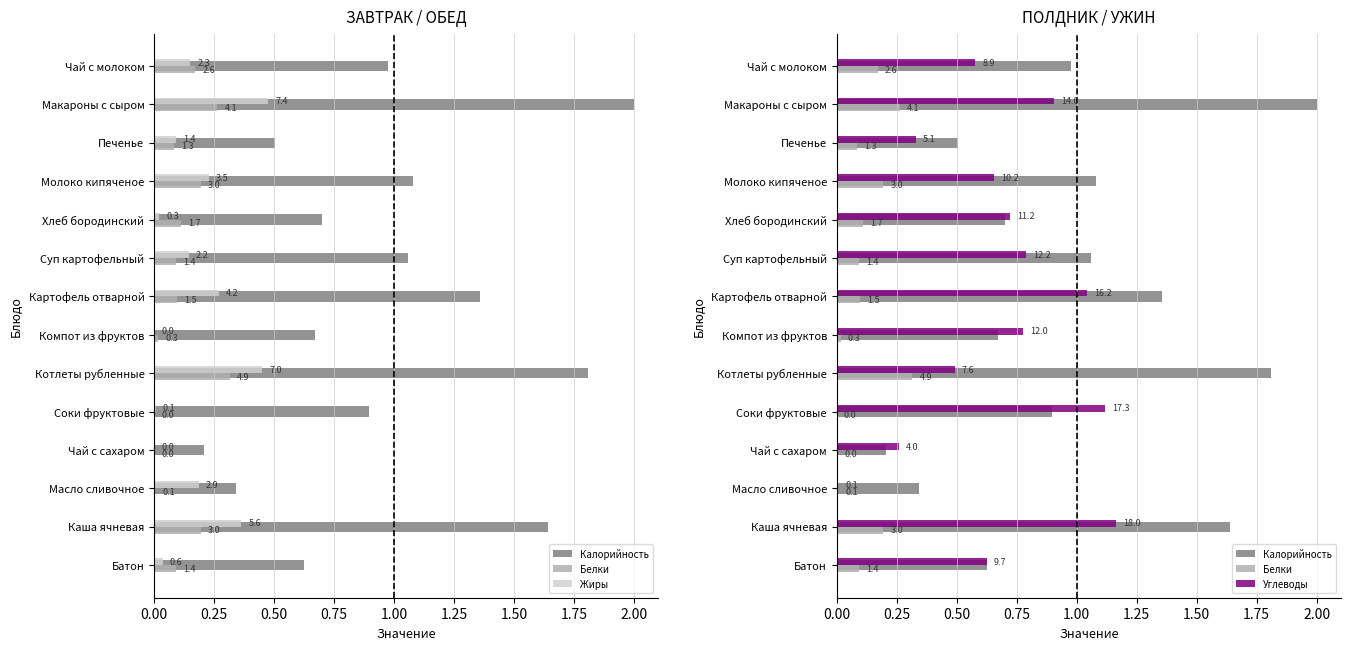

Between Компот из фруктов and Чай с молоком, which series saw the biggest shift?

Калорийность